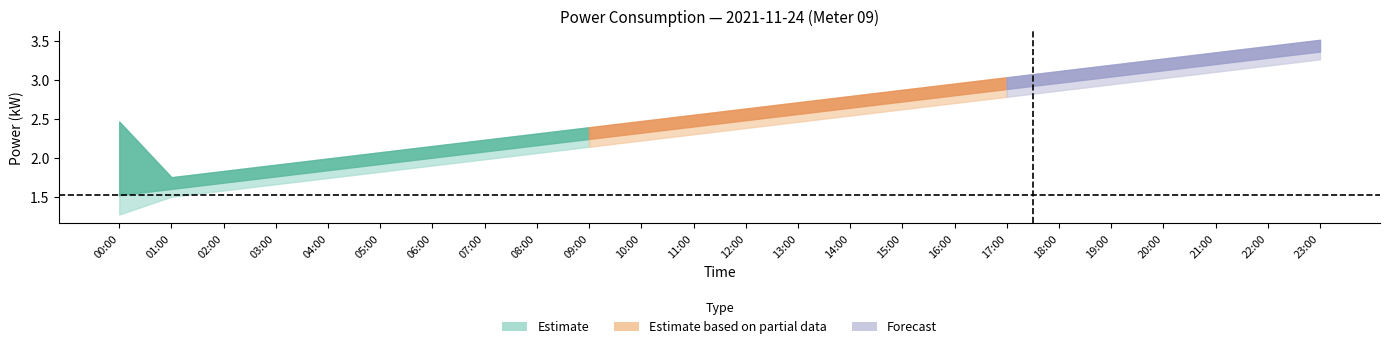

Which has a higher value, 02:00 or 04:00?

04:00